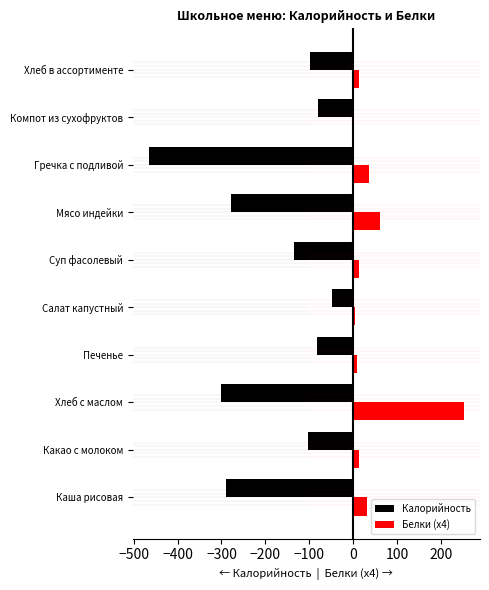

The Калорийность series shows -279.0 at Мясо индейки. True or false?

True